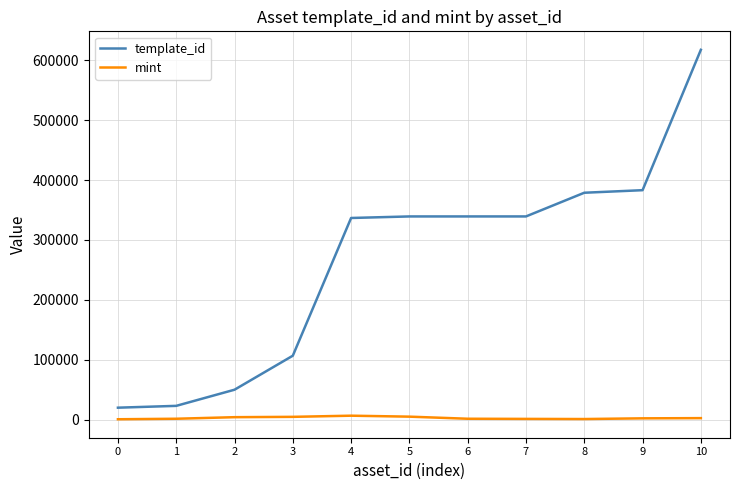

At 5, list the series in order from smallest to largest.

mint, template_id